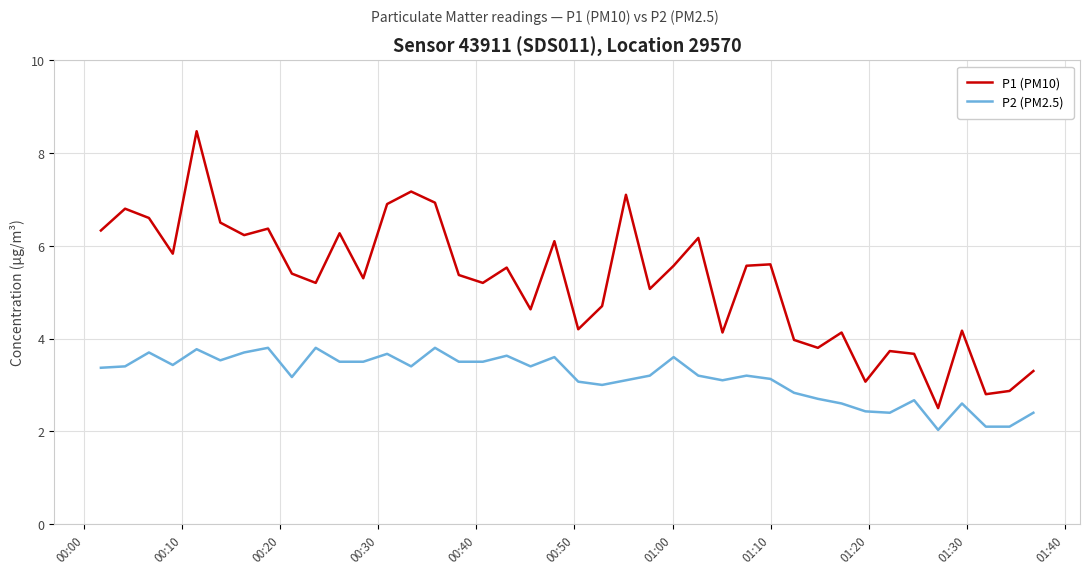

What is the difference between the second highest and second lowest values in the P1 (PM10) series?

4.4